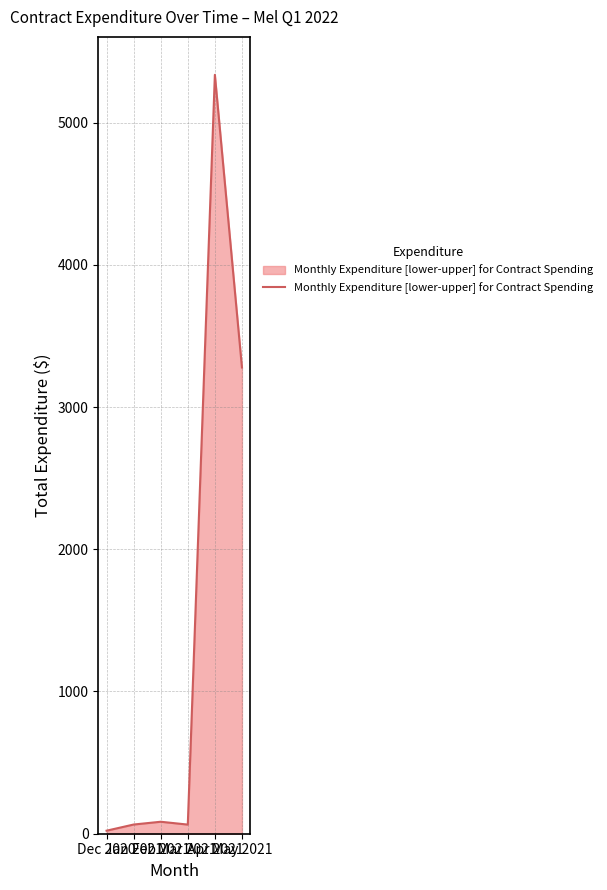

True or false: the data has more than 0 interior local peaks.

True